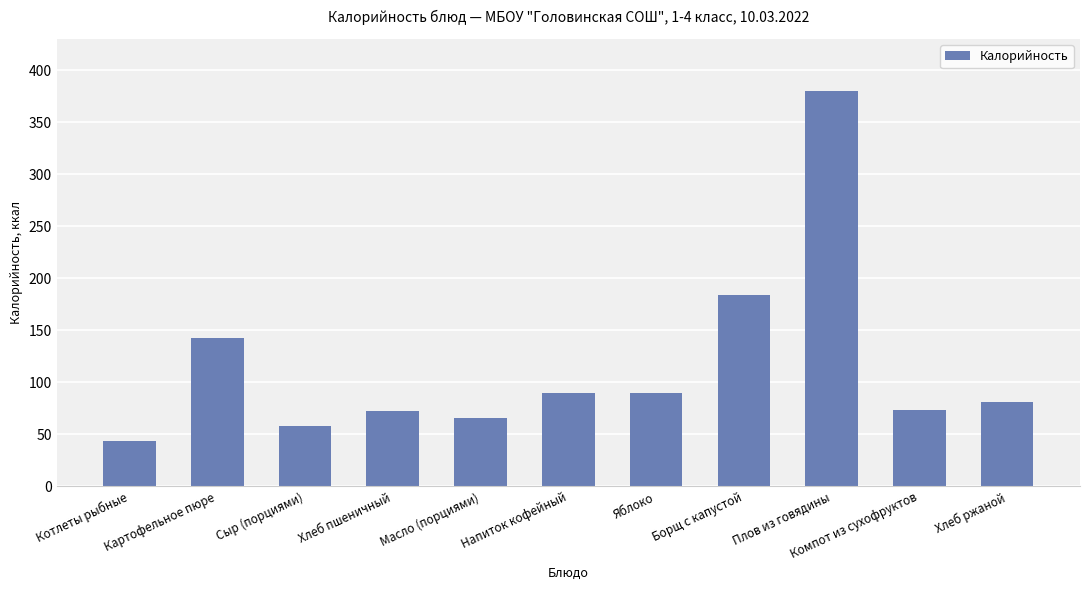

The value at Компот из сухофруктов is 73. True or false?

True